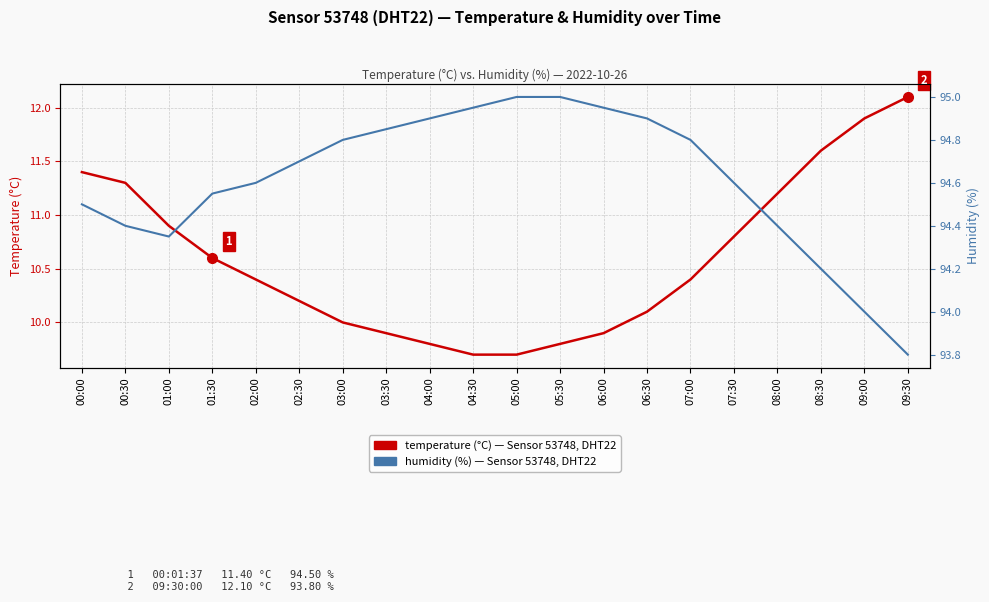

Which category has the highest value in the humidity (%) series?

05:00